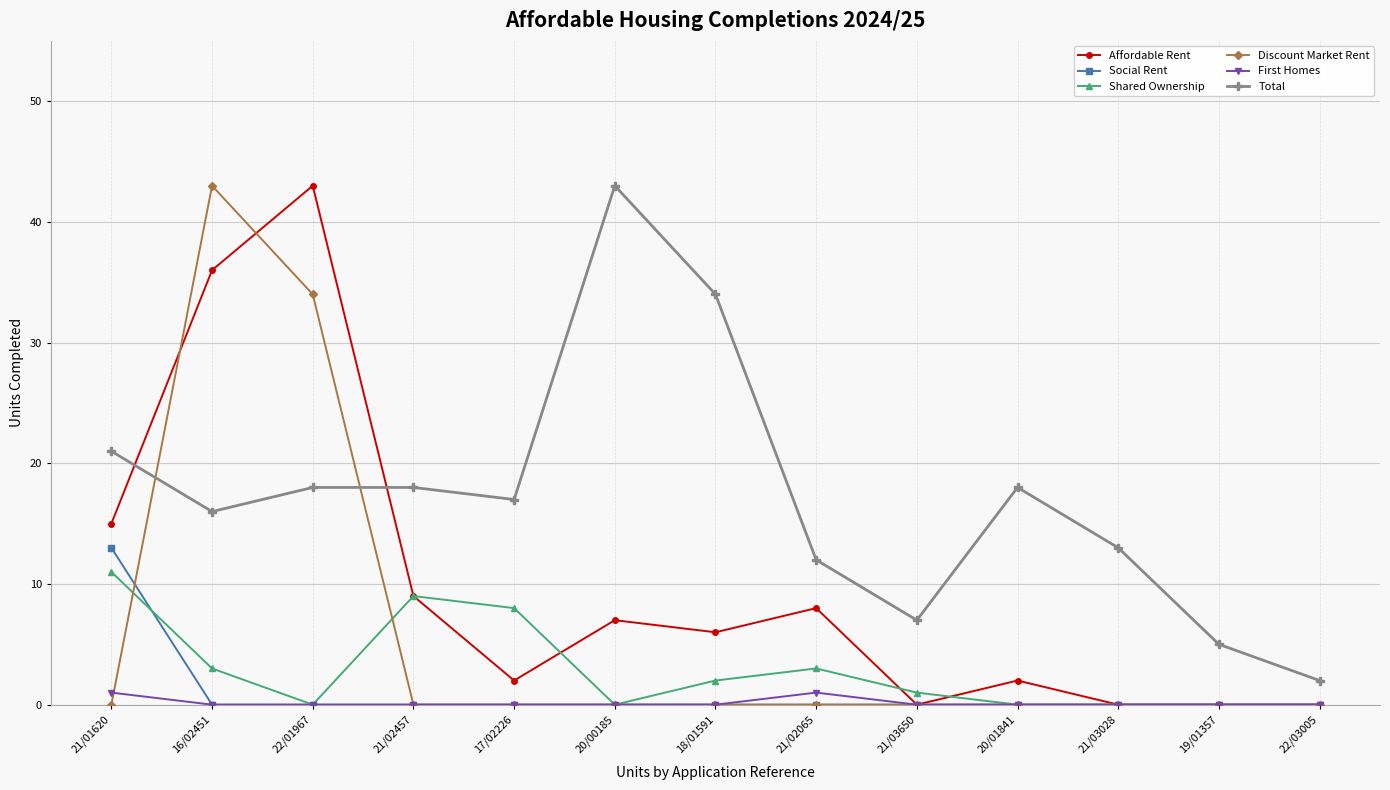

What is the spread (max minus min) of values at 20/01841?

18